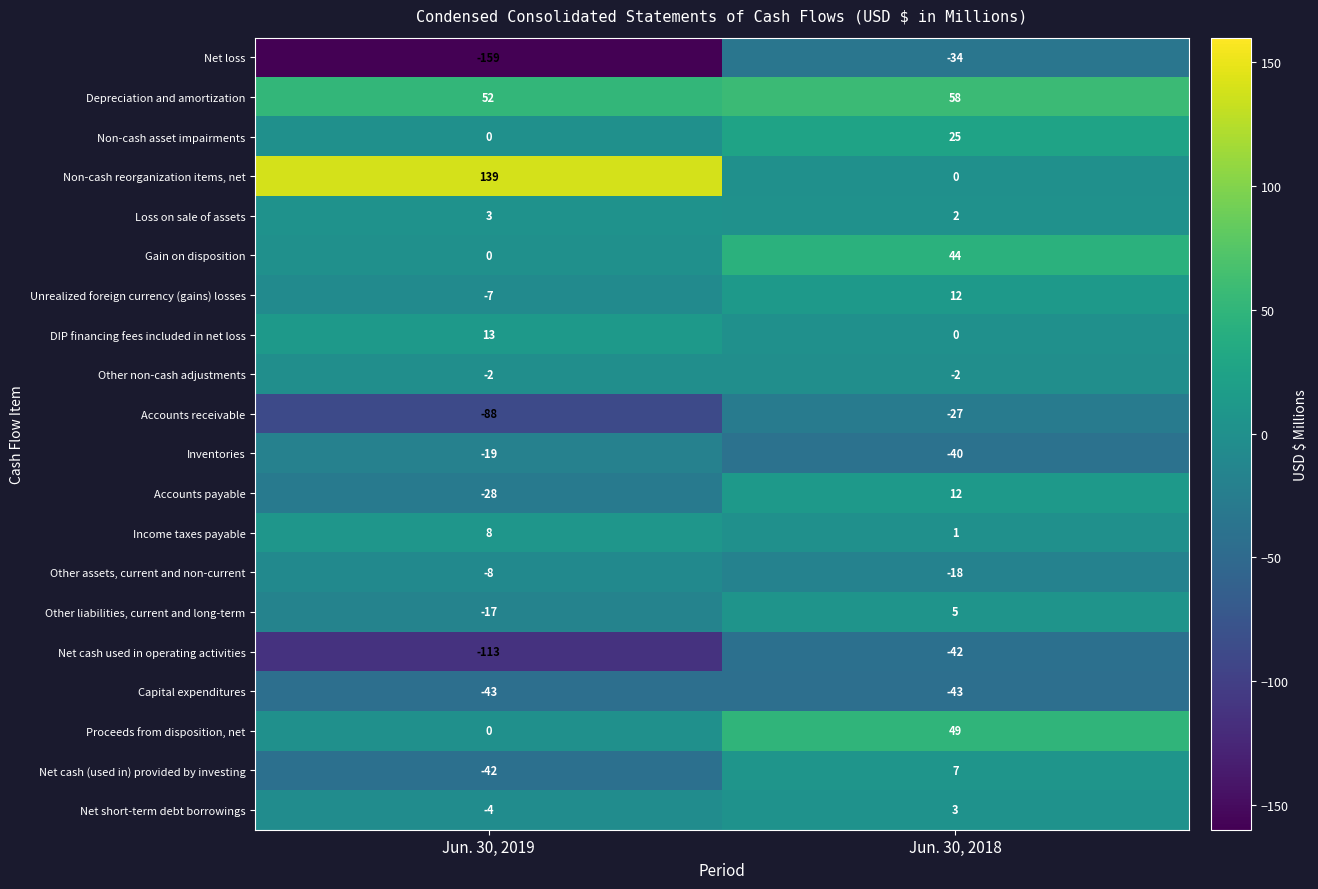

At how many categories does at least one series exceed 6?

2